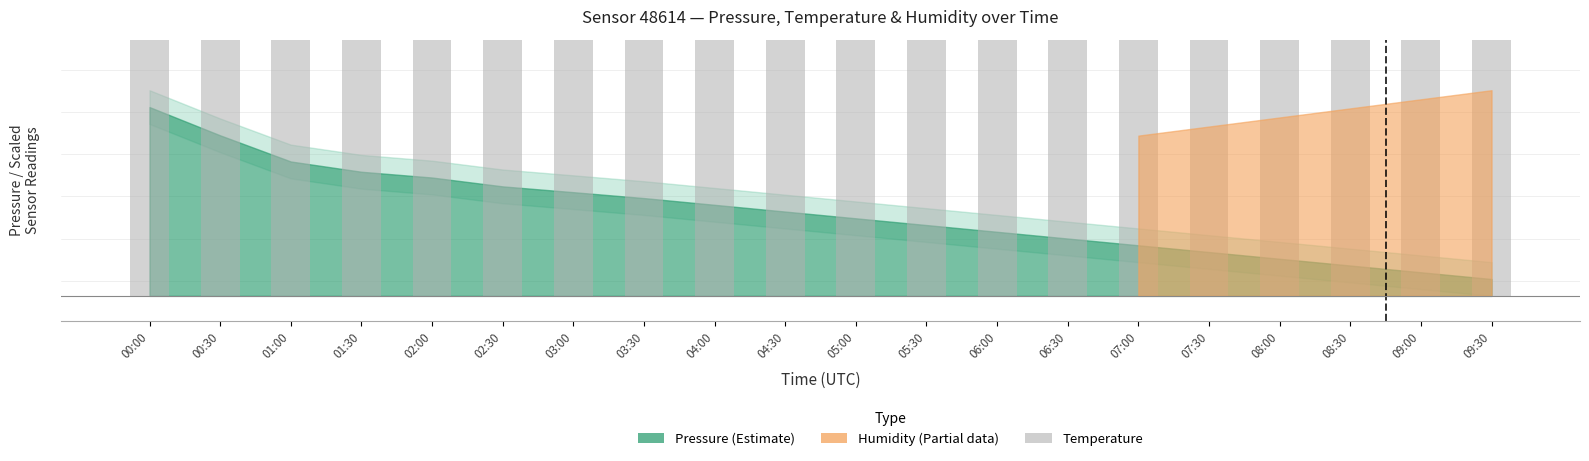

What is the difference between the maximum and minimum values?

243.9